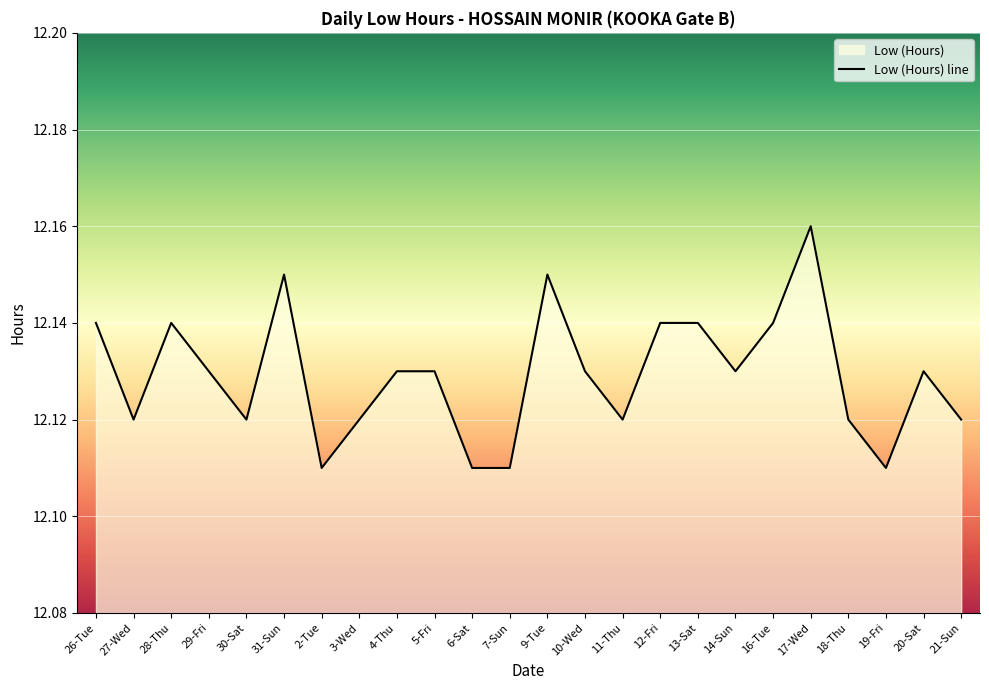

What is the average value?

12.1